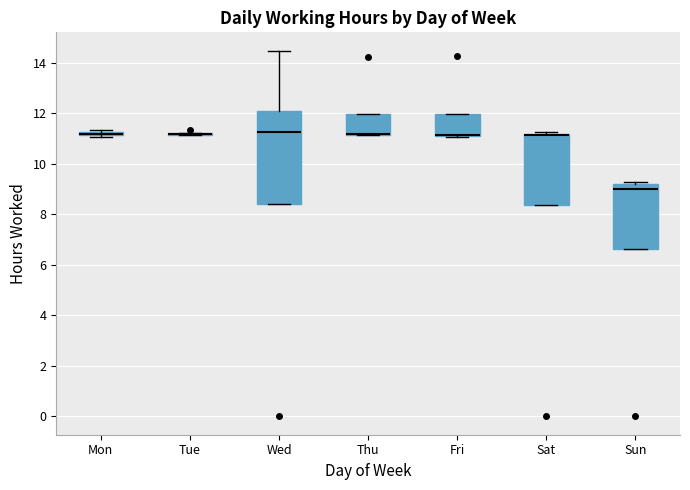

Where is the lower edge of the box for Wed on the y-axis? The values are not printed on the chart, so give them approximately, as read against the axis.

8.4